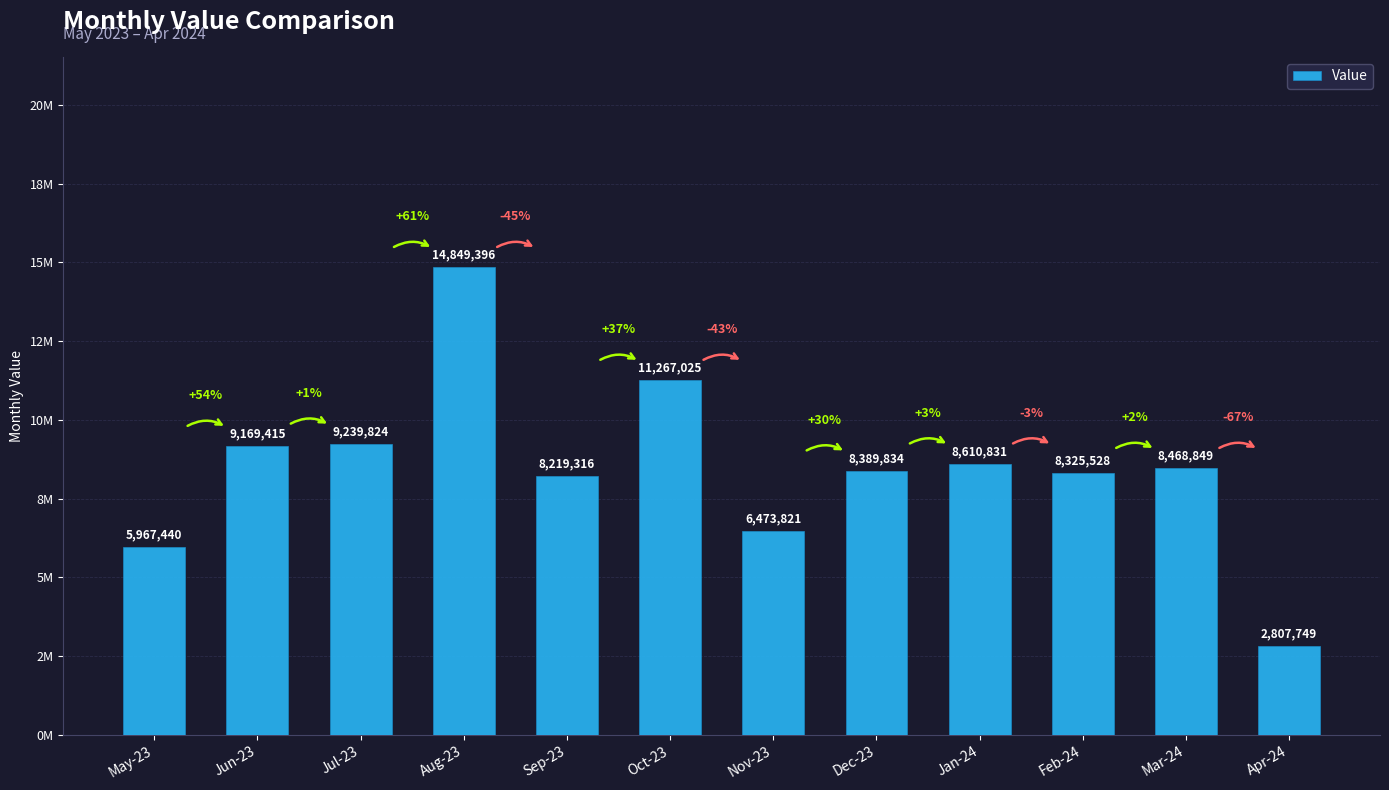

True or false: the data shows 8610831 at Jan-24.

True